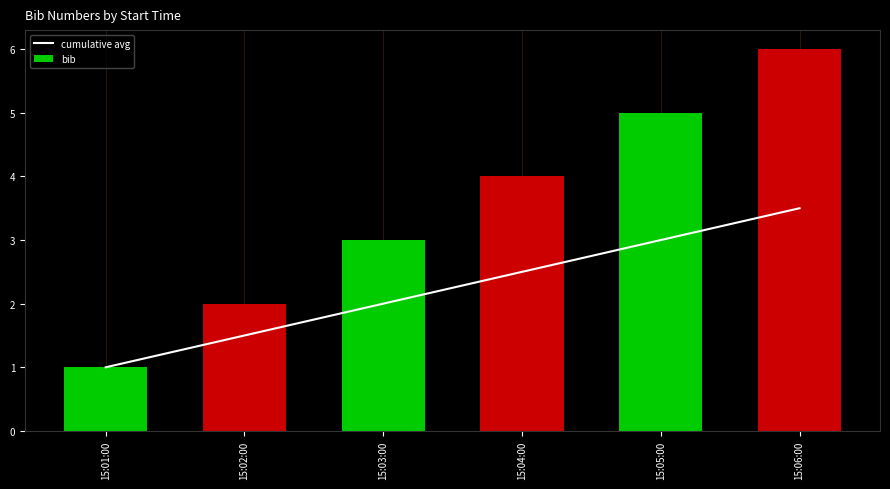

At 15:04:00, list the series in order from largest to smallest.

bib, cumulative avg